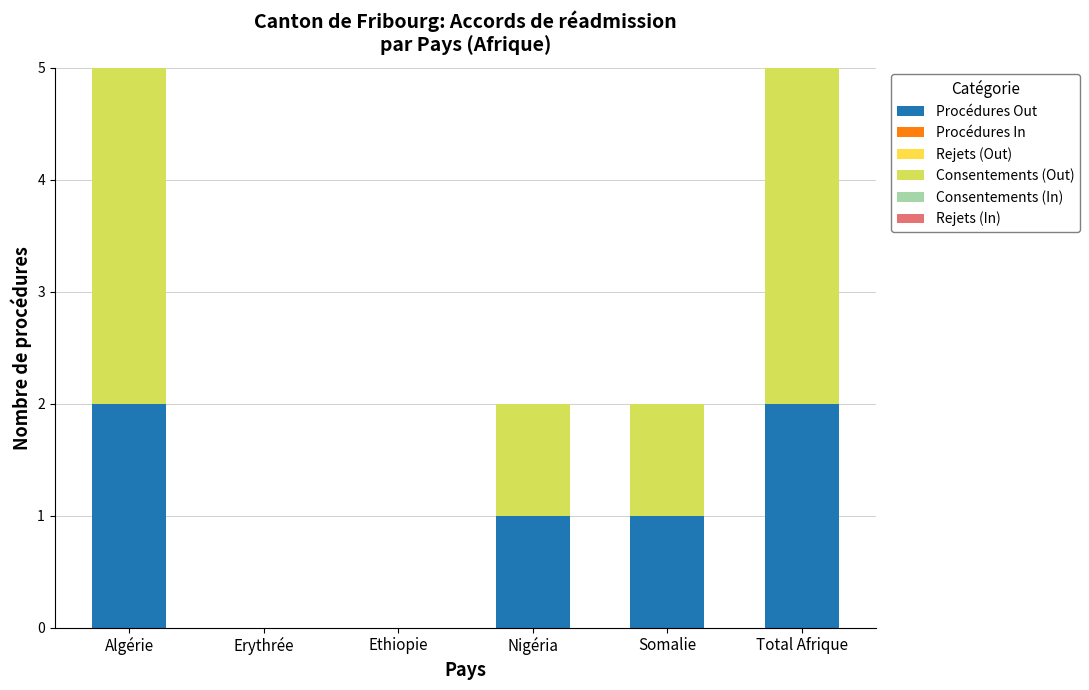

Are the bars horizontal?

No